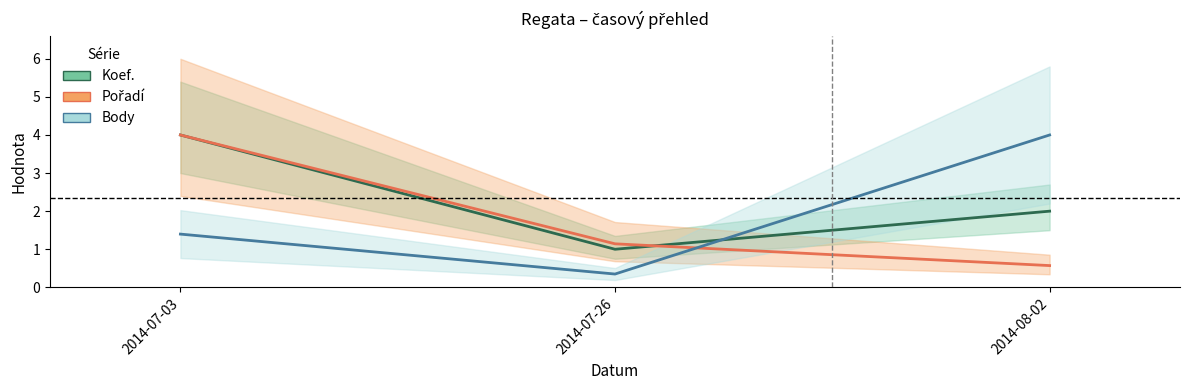

Is this an area chart (filled region under the line)?

No